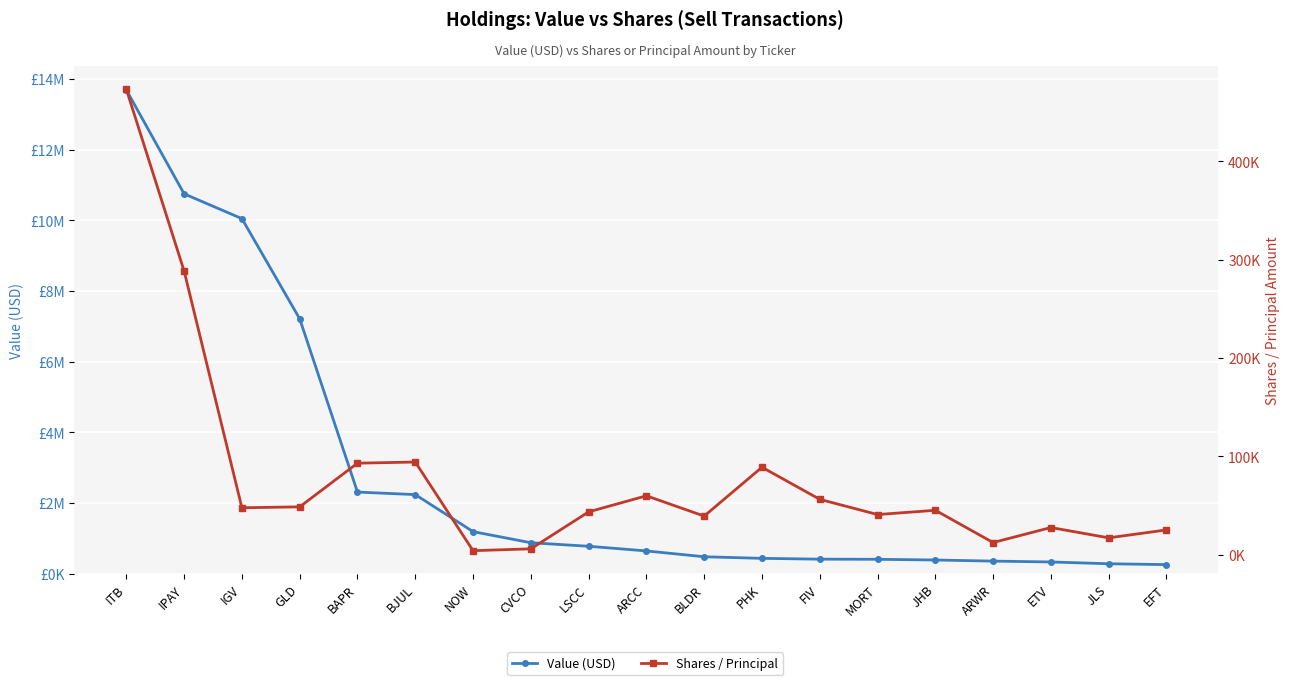

What position from the left is BAPR?

5